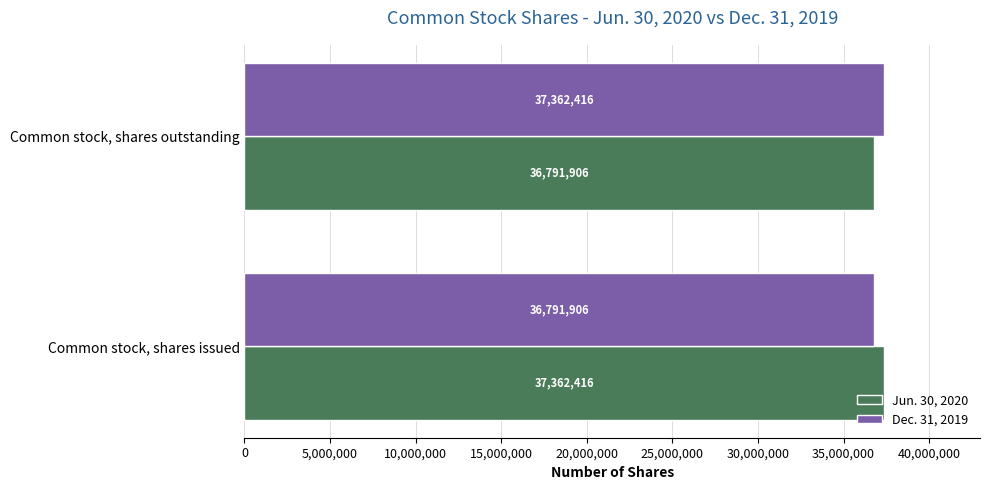

The Jun. 30, 2020 series shows 56232264 at Common stock, shares outstanding. True or false?

False